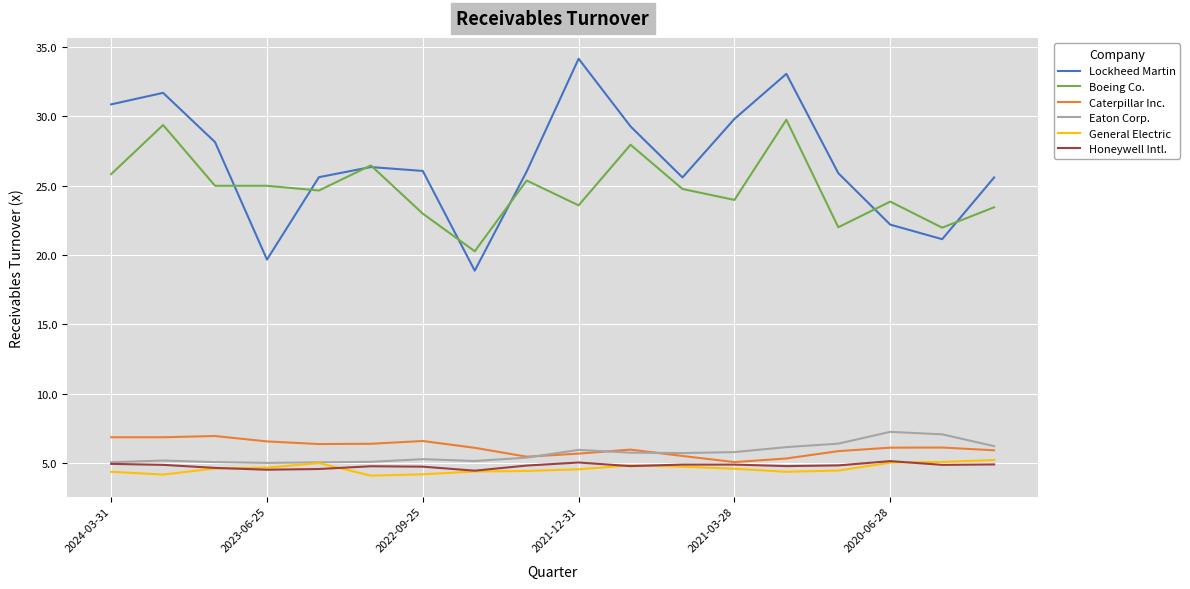

True or false: Caterpillar Inc. and General Electric intersect in this chart.

False